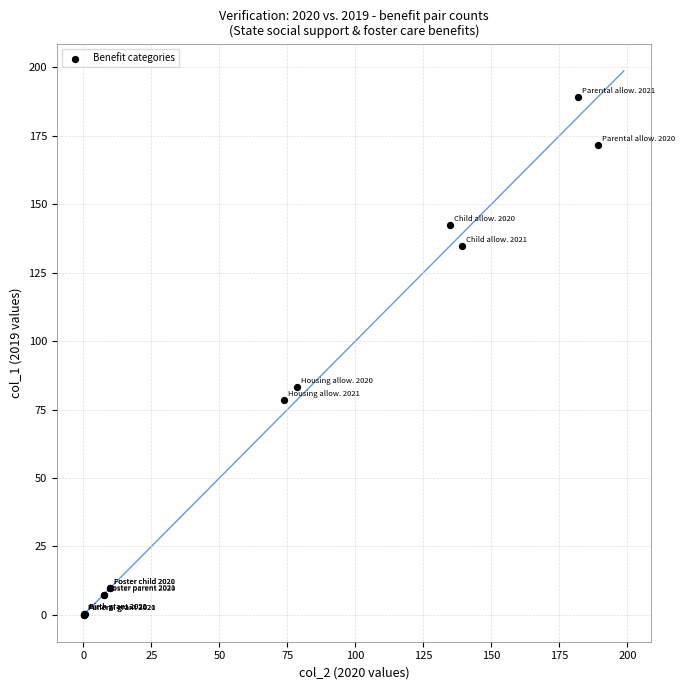

What Y value in the scatter plot is closest to 94?

83.2